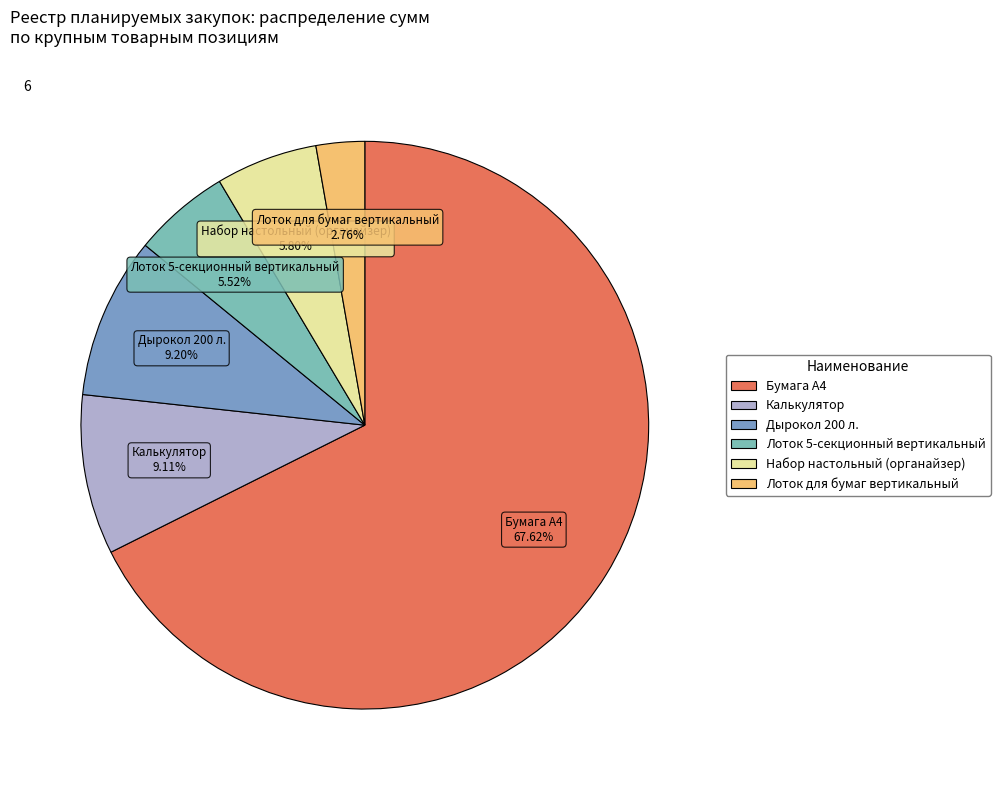

Which slice is the largest?

Бумага А4